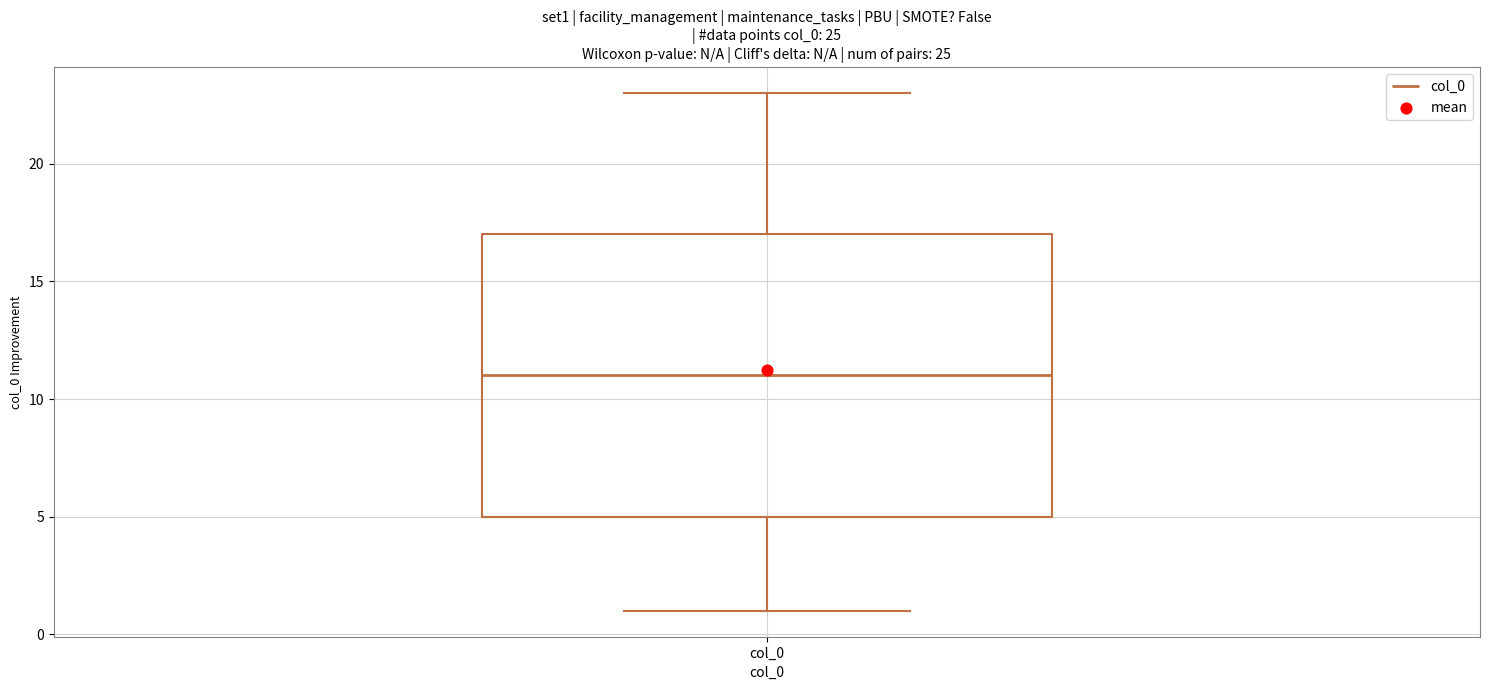

Transcribe this box plot: give where the median line is, the range the box spans, and where the two whiskers end, as read against the y-axis. The values are not printed on the chart, so give them approximately, as read against the axis.

median 11, box 5 to 17, whiskers 1 to 23